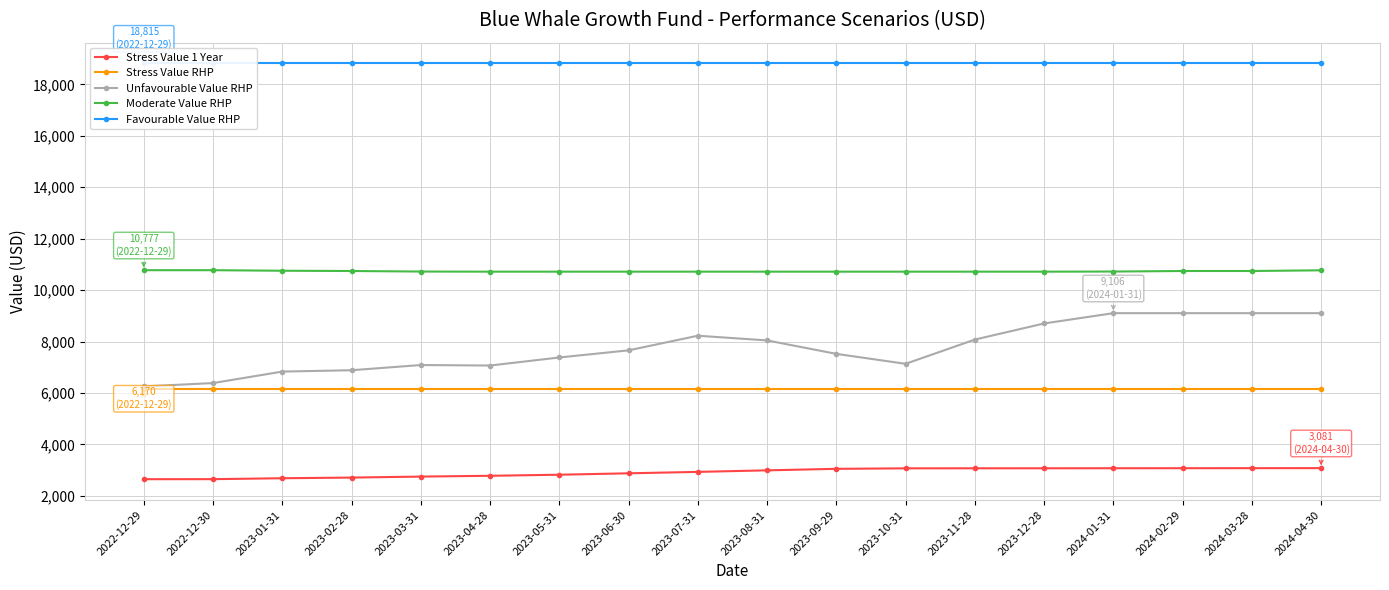

Which series changed the most between 2023-10-31 and 2023-11-28?

Unfavourable Value RHP